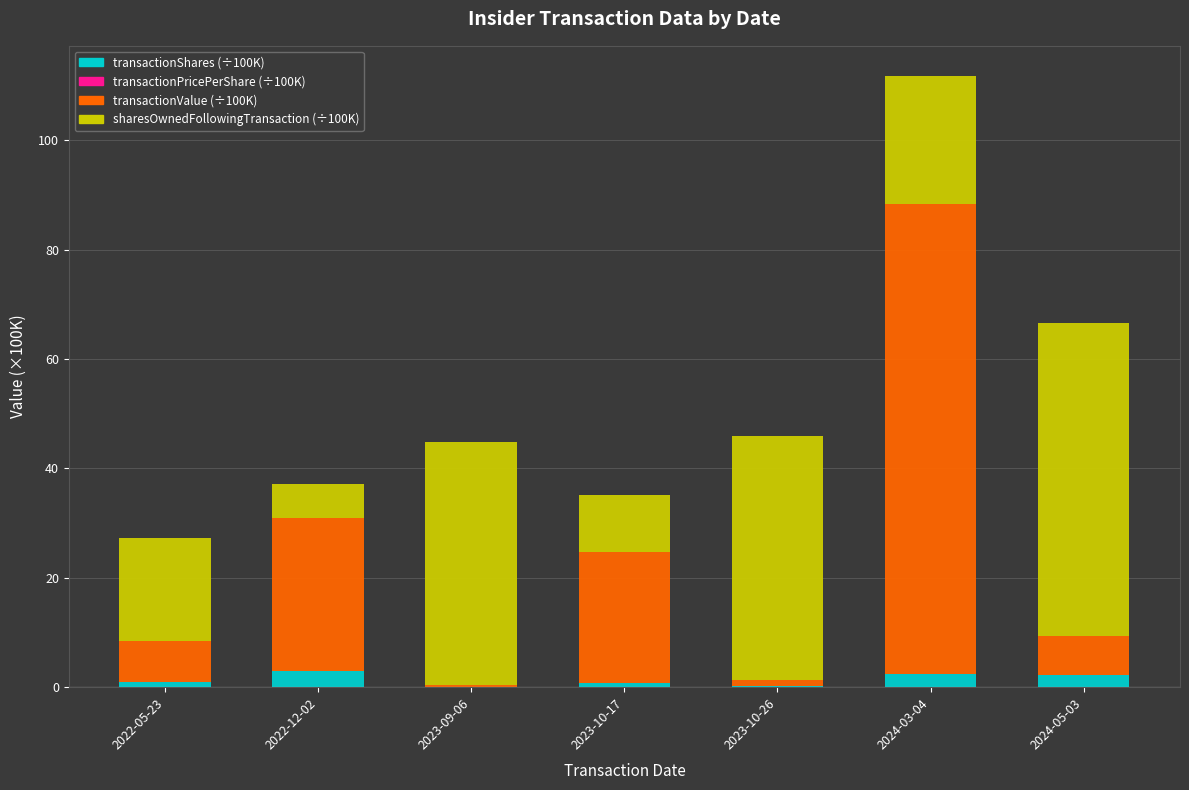

At which category is the sum across all series the highest?

2024-03-04